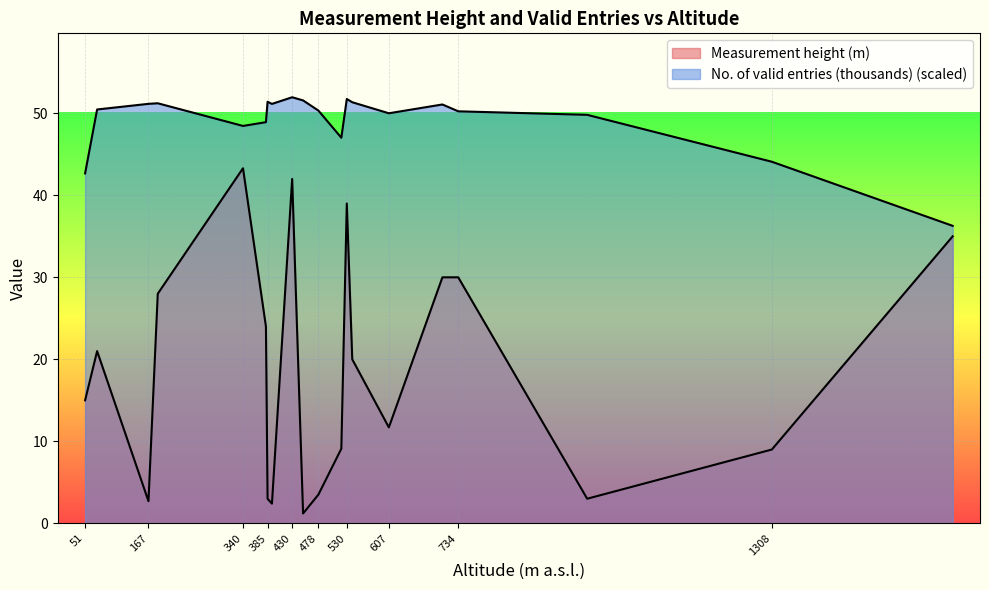

At which label is No. of valid entries (thousands) closest to 29?

51